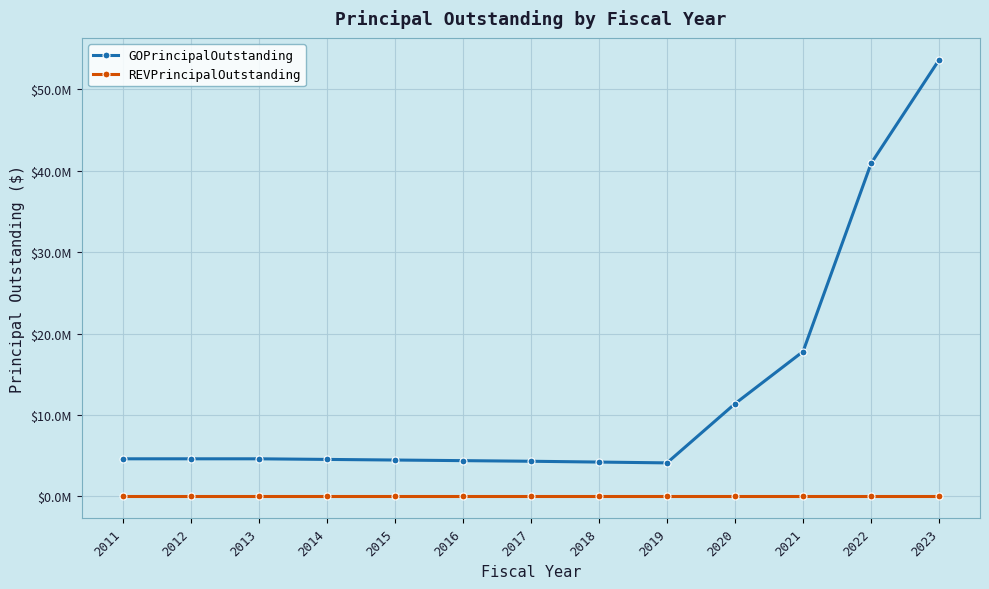

Is the value of GOPrincipalOutstanding at 2023 greater than the value of REVPrincipalOutstanding at 2012?

Yes